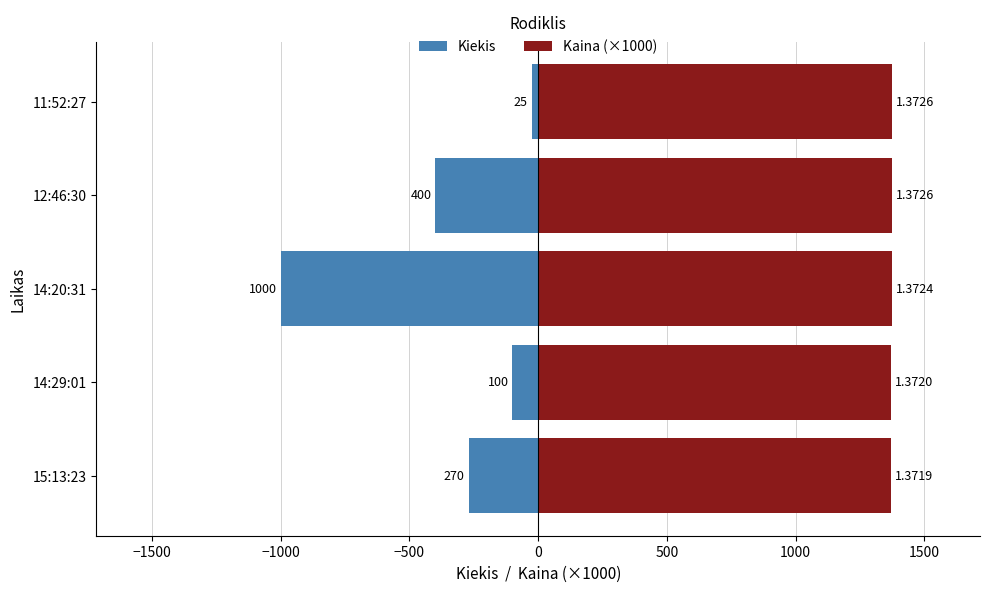

What is the smallest value displayed?

-1000.0